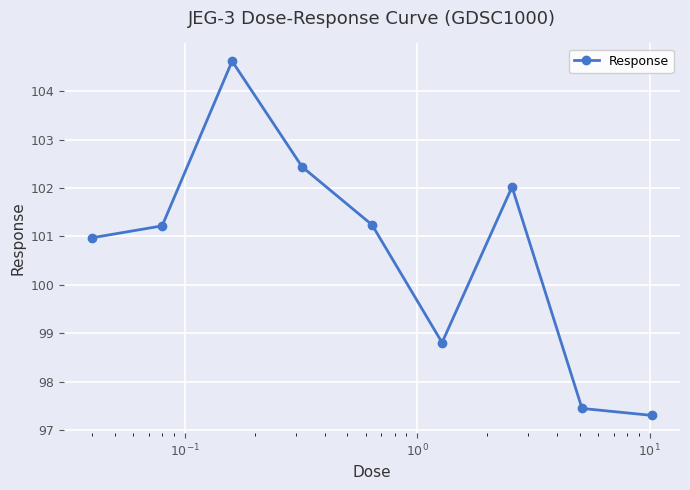

Does the chart display data point markers on the line(s)?

Yes